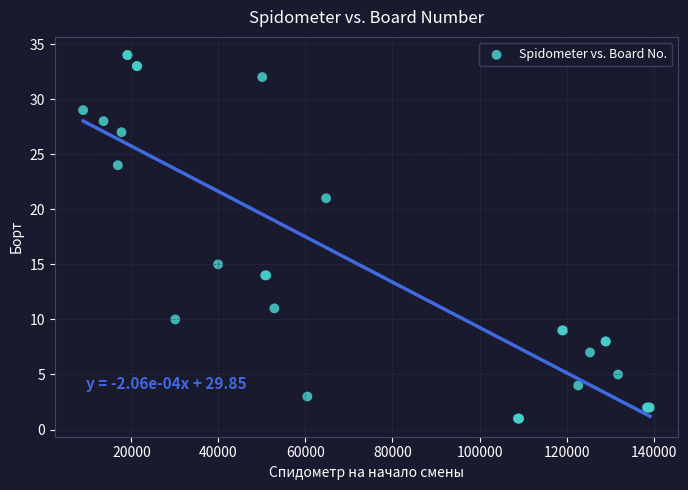

What Y value in the scatter plot is closest to 17?

15